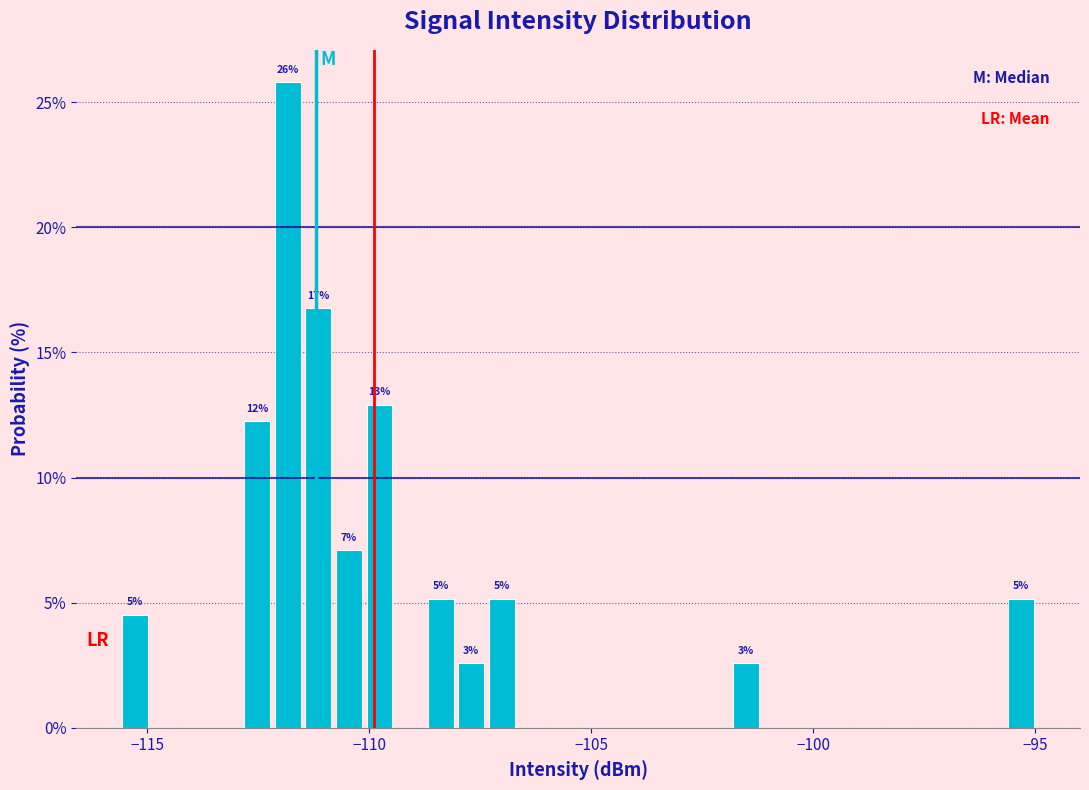

Around what value on the x-axis is the tallest bar? Give the approximate position of its centre, as read against the axis.

-112.0